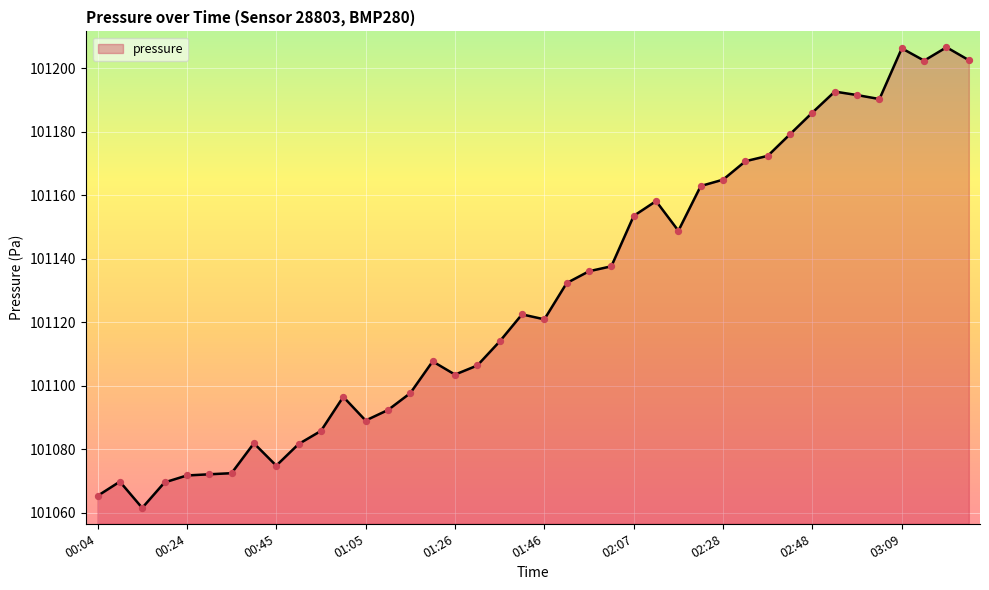

What is the maximum value shown in the chart?

101206.6